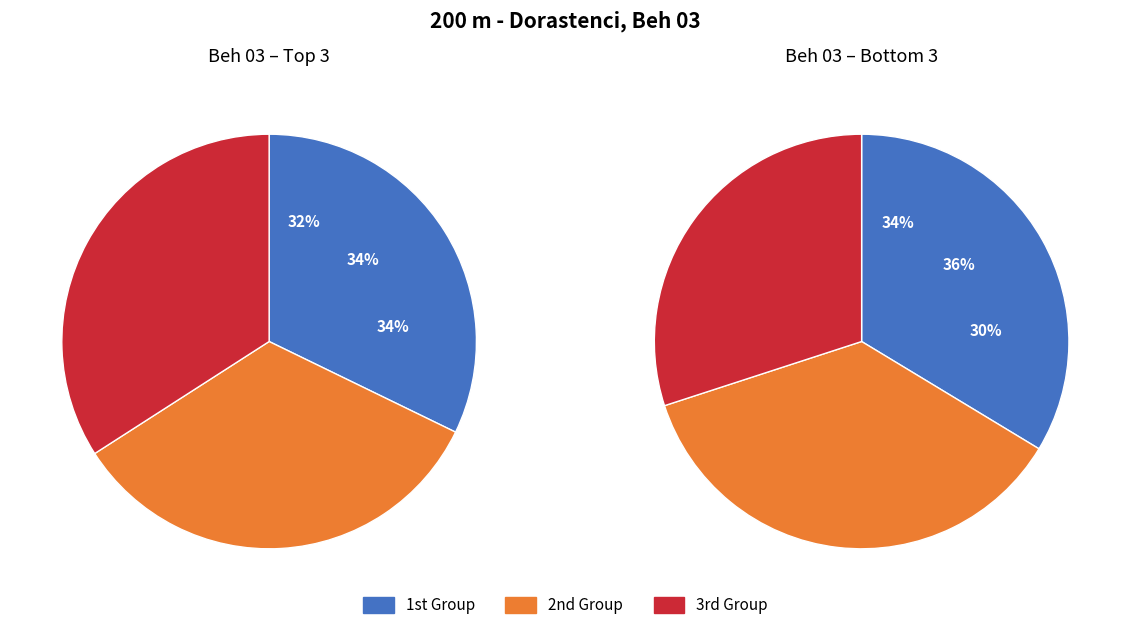

Is there a majority slice in this chart?

No